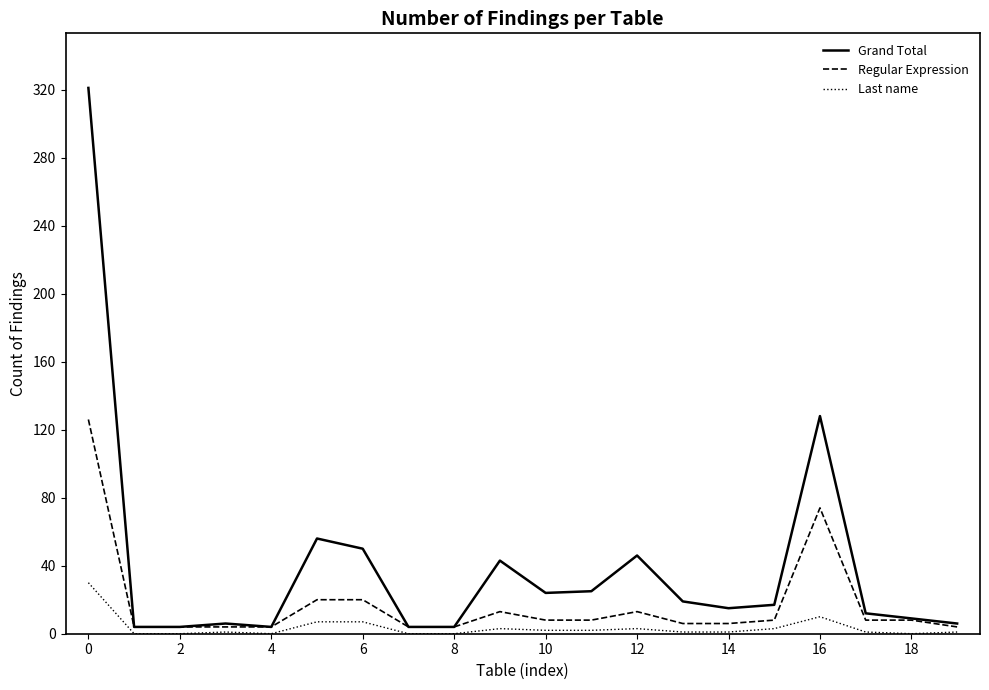

List the series in order of their peak value, highest first.

Grand Total, Regular Expression, Last name